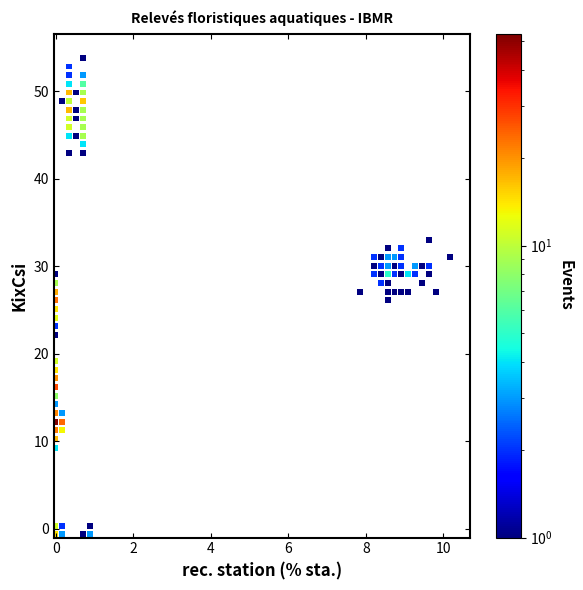

What is the range of X values (max minus min)?

10.2